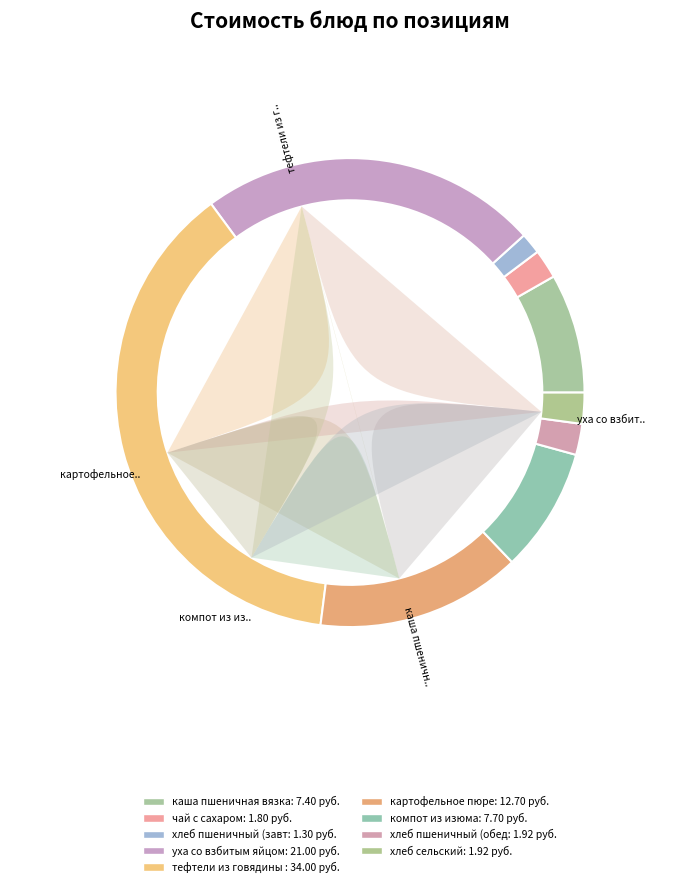

Which category has the biggest portion of the pie?

тефтели из говядины с рисом